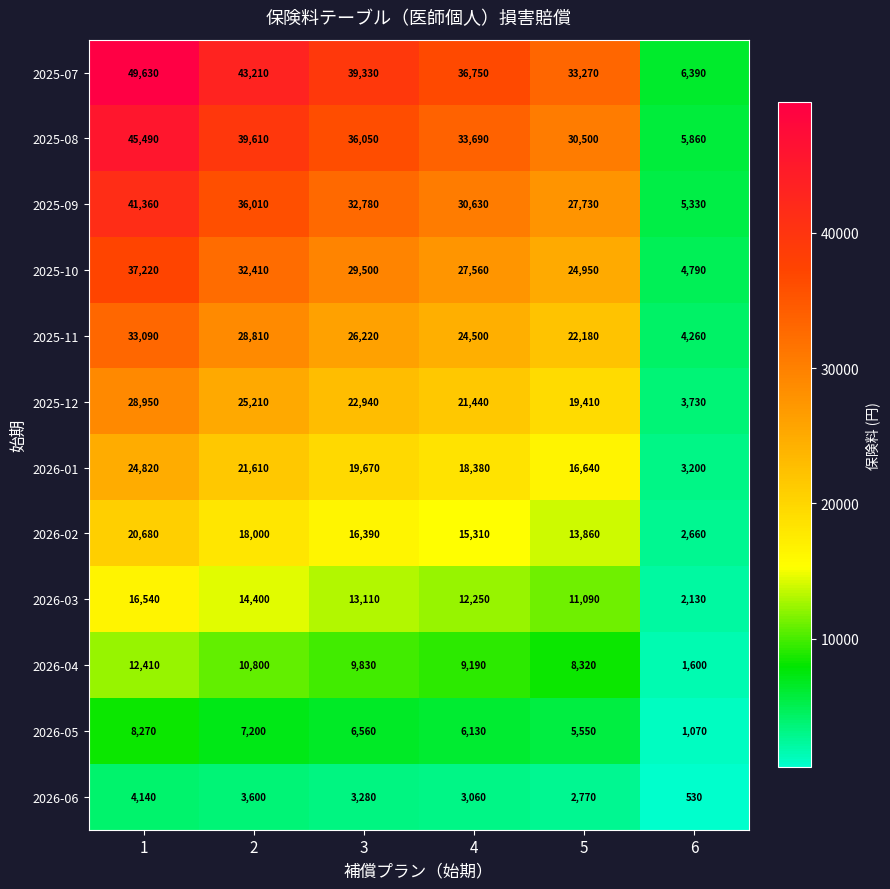

Read the 2026-01 value at 5, to the nearest 50.

16650